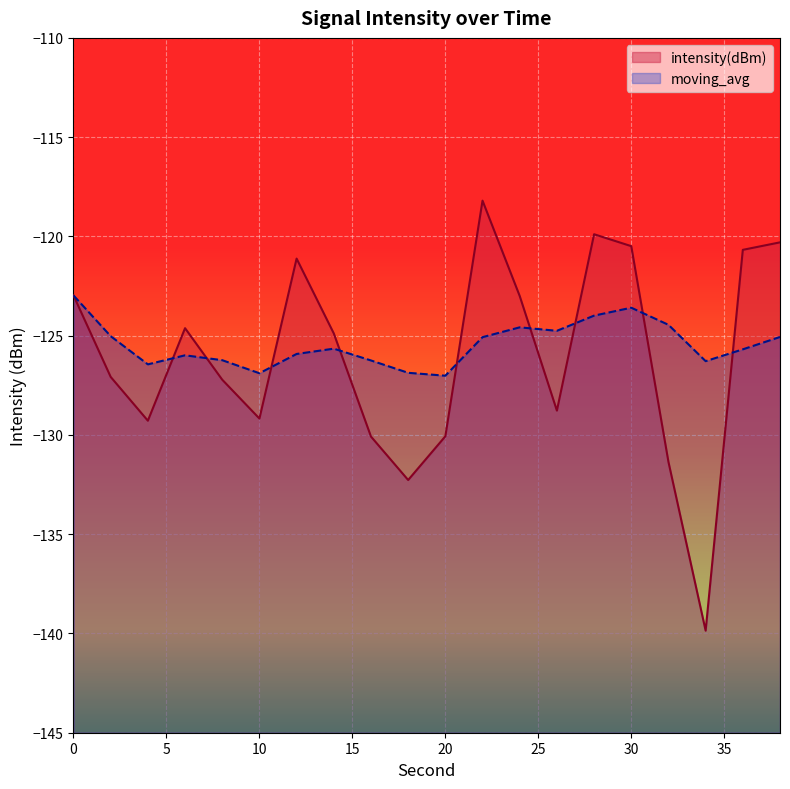

Reading left to right, what are all the values shown in this chart?

intensity(dBm): 0=-123.0	2=-127.1	4=-129.3	6=-124.6	8=-127.2	10=-129.2	12=-121.1	14=-124.9	16=-130.1	18=-132.3	20=-130.1	22=-118.2	24=-123.0	26=-128.8	28=-119.9	30=-120.5	32=-131.4	34=-139.9	36=-120.7	38=-120.3
moving_avg: 0=-123.0	2=-125.0	4=-126.4	6=-126.0	8=-126.2	10=-126.9	12=-125.9	14=-125.7	16=-126.2	18=-126.9	20=-127.0	22=-125.1	24=-124.6	26=-124.8	28=-124.0	30=-123.6	32=-124.5	34=-126.3	36=-125.7	38=-125.1